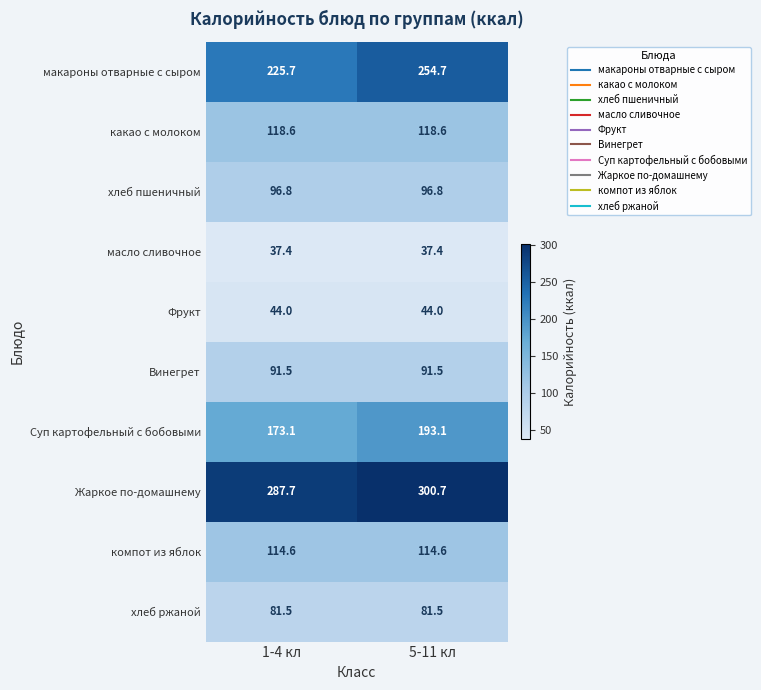

At how many categories does at least one series exceed 219?

2